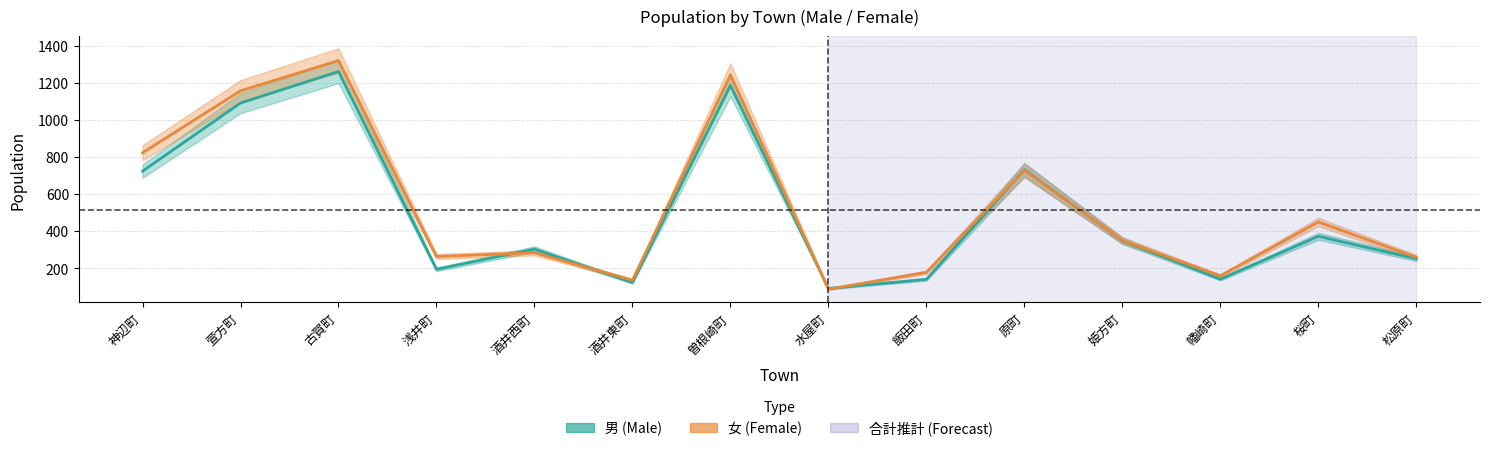

At which label is 男 closest to 675?

神辺町